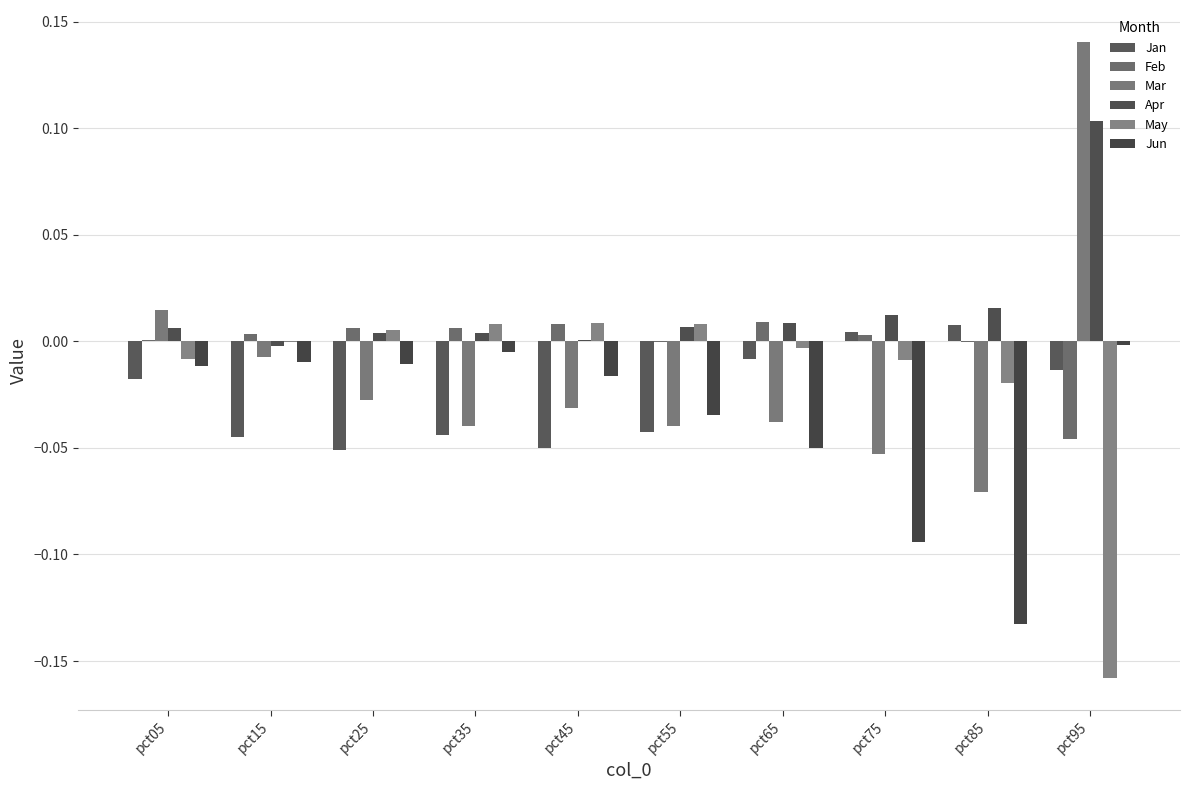

At which label does Mar first exceed 0?

pct05